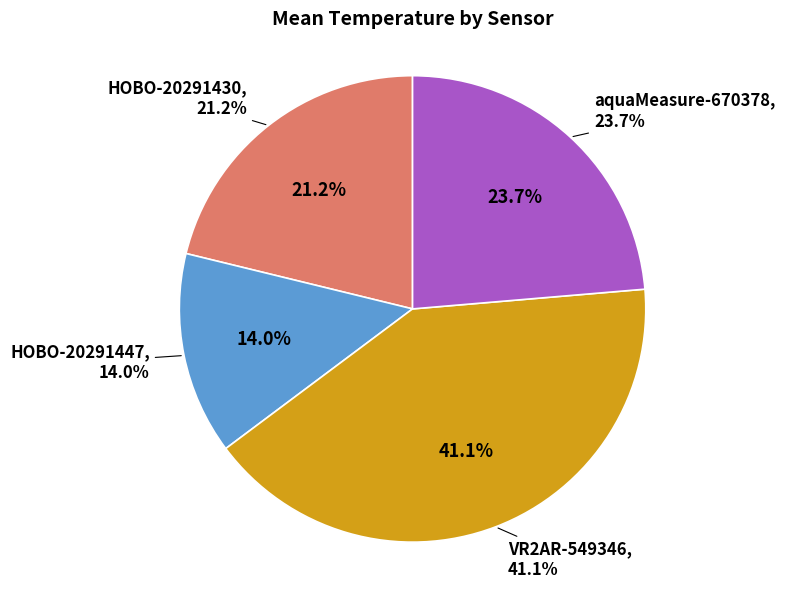

How many segments does this pie chart have?

4